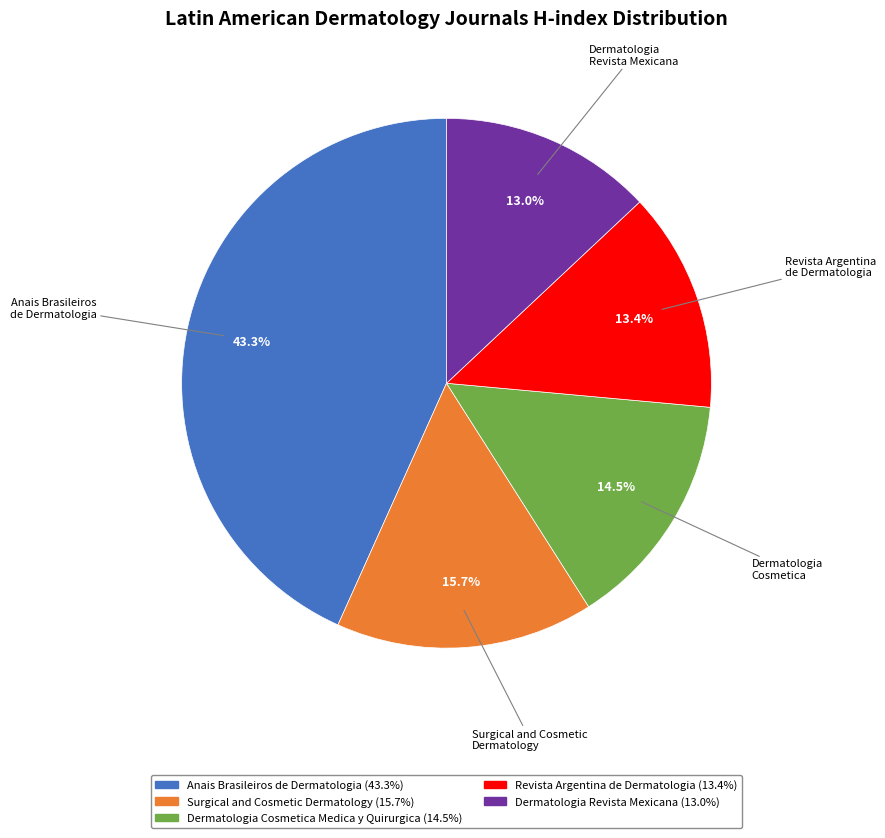

Is there a majority slice in this chart?

No